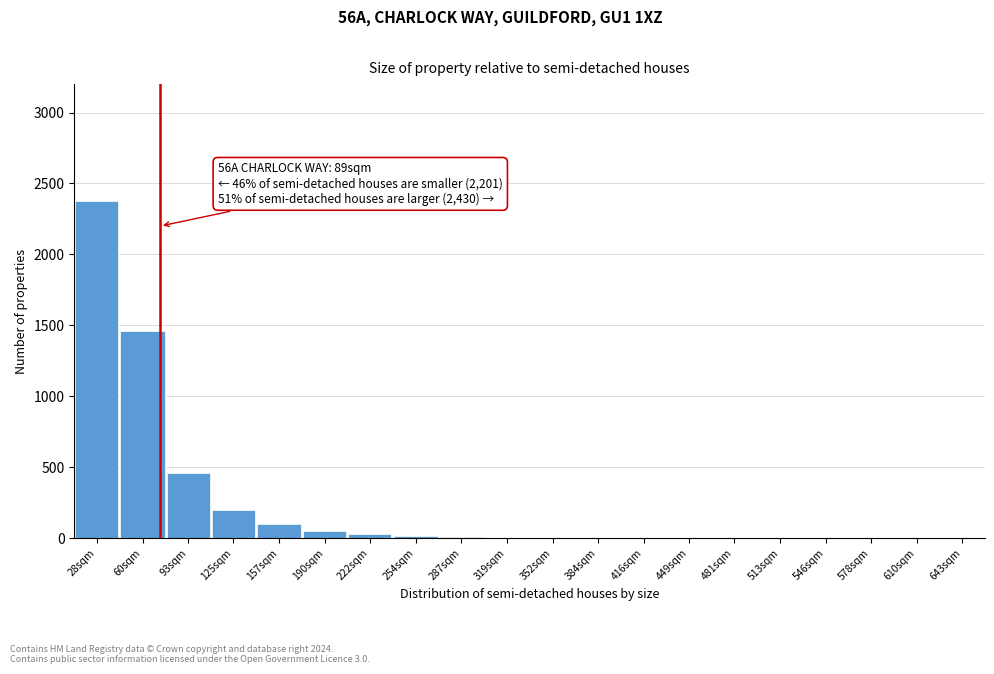

What is the greatest value displayed?

2380